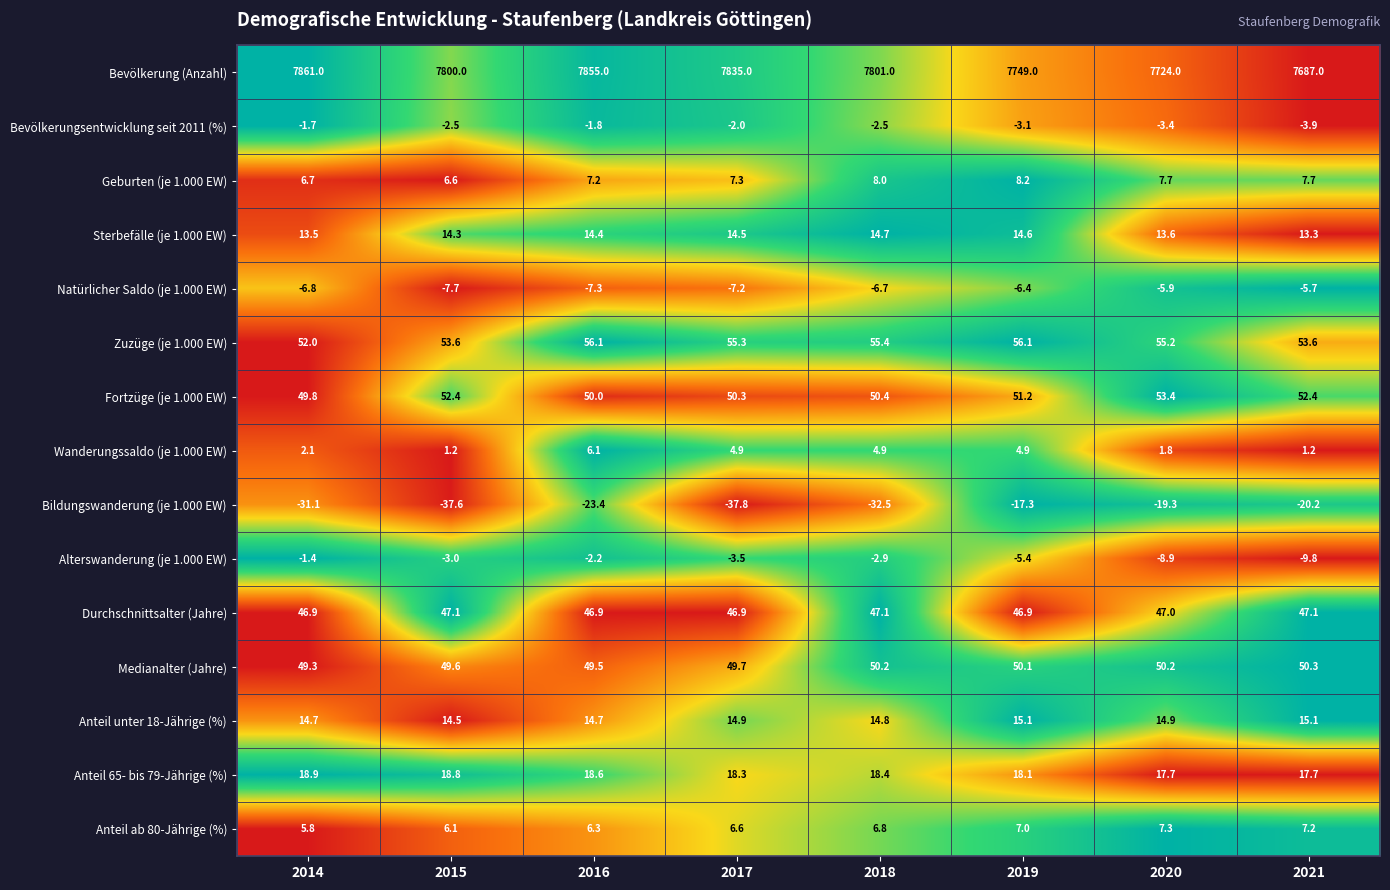

Which series has the largest total across all categories?

Bevölkerung (Anzahl)